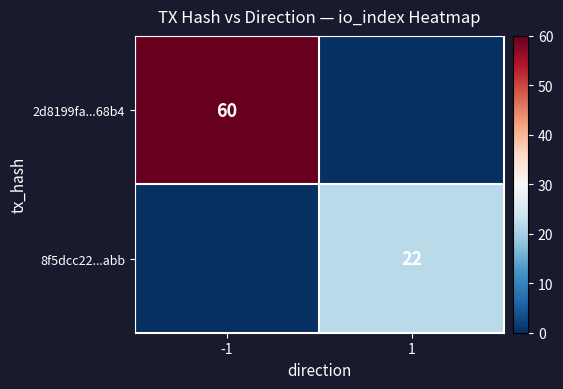

True or false: 2d8199fa...68b4 has a value of 60 at -1.

True